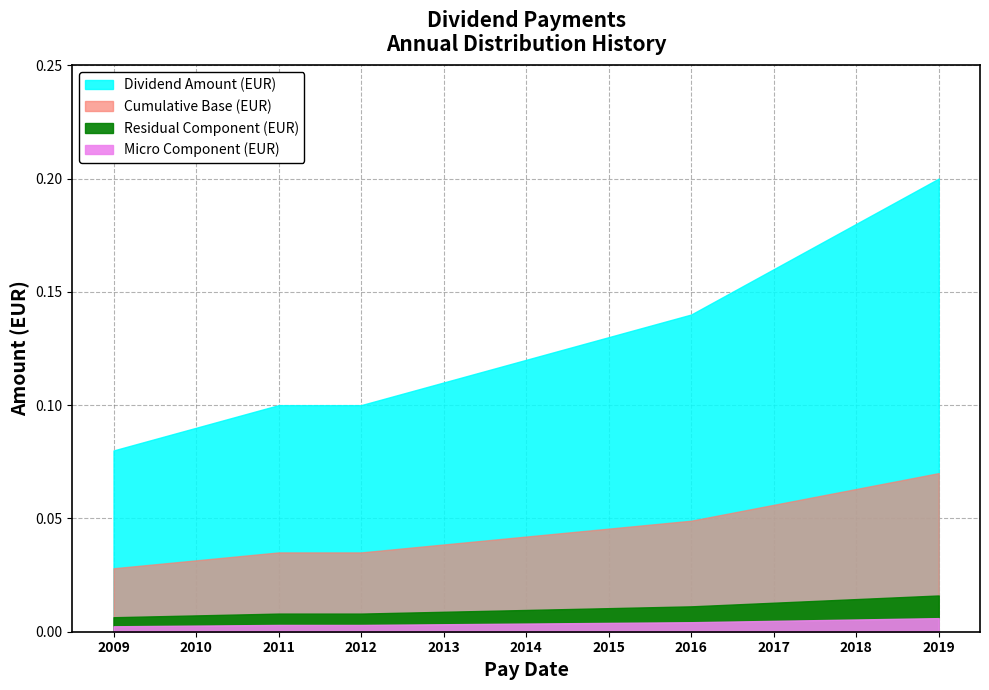

Read the value at 2014-06-20.

0.1